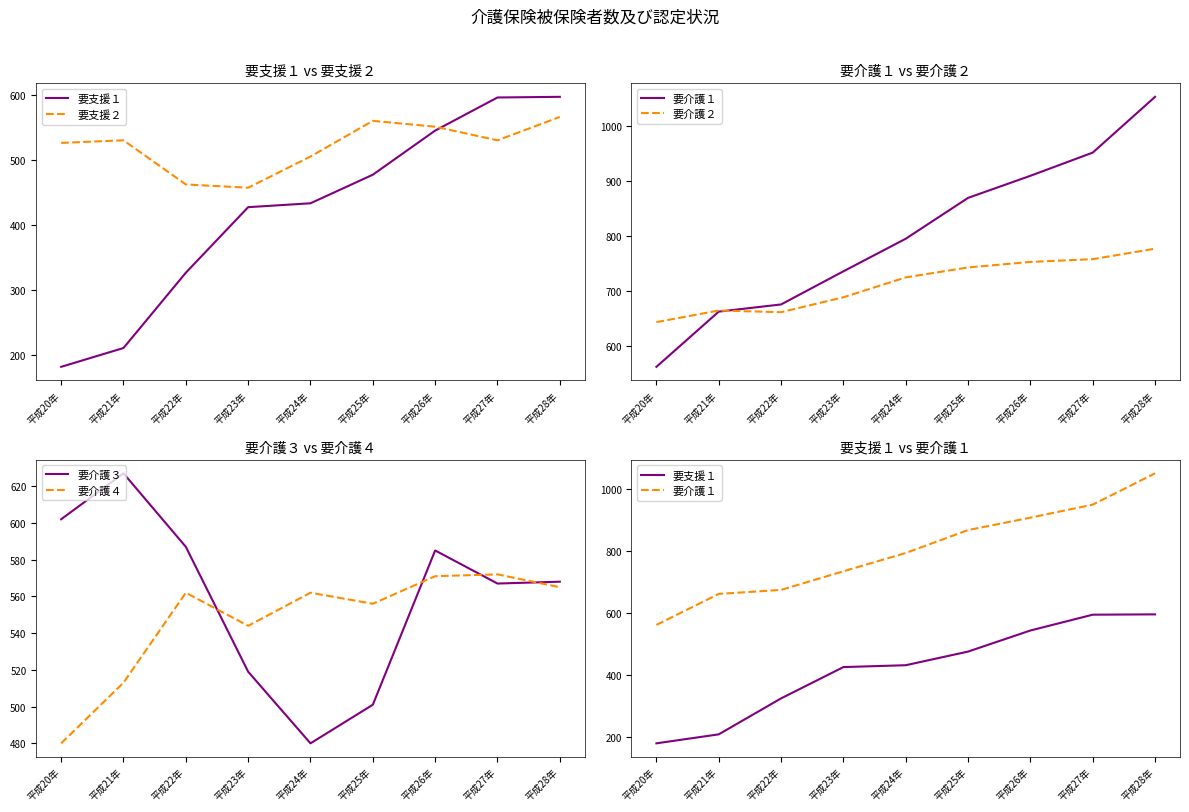

Is the value of 要介護２ at 平成27年 greater than the value of 要介護１ at 平成20年?

Yes